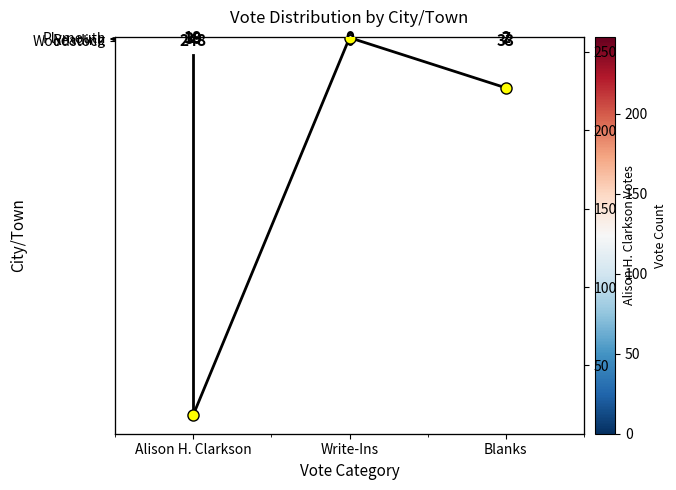

What is the sum of all Alison H. Clarkson values?

305